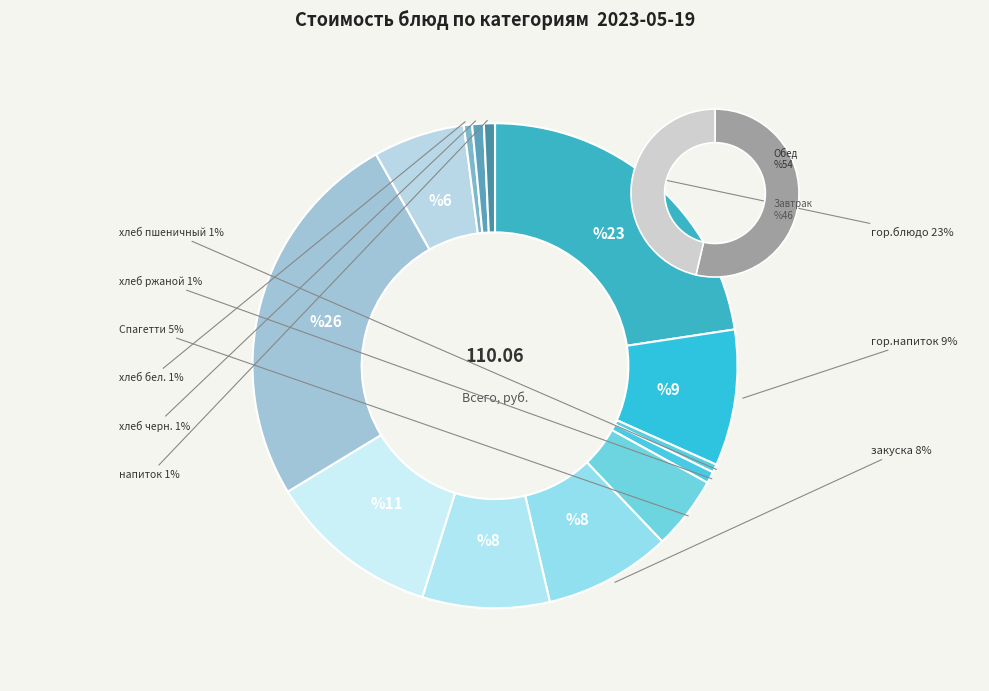

To the nearest percent, what is the difference between the largest and smallest slice percentages?

25%